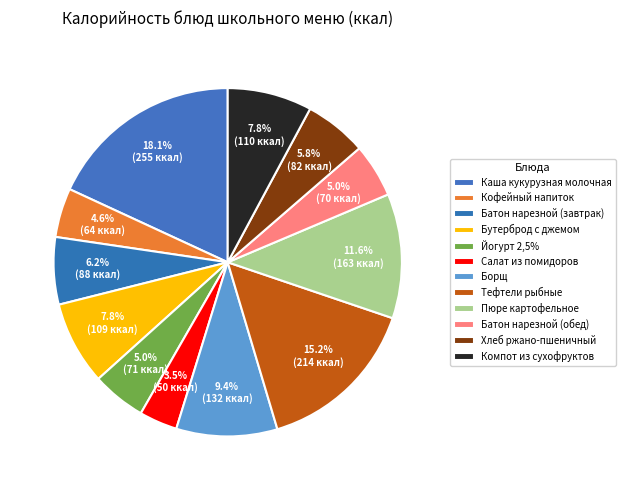

Which category has the biggest portion of the pie?

Каша кукурузная молочная